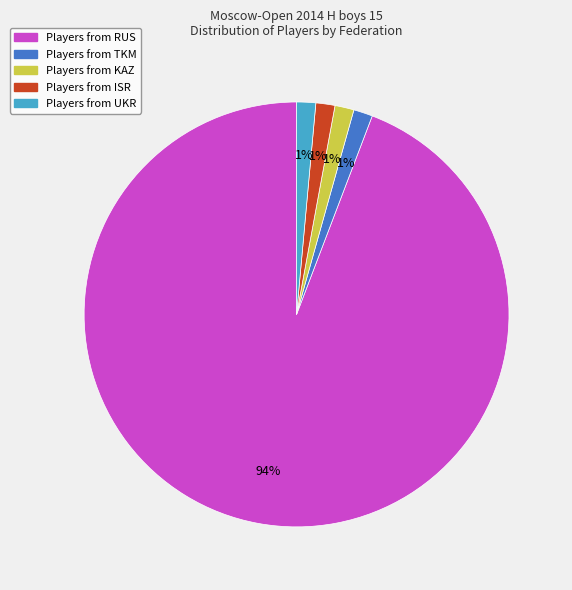

To the nearest percent, what is the average slice percentage?

20%